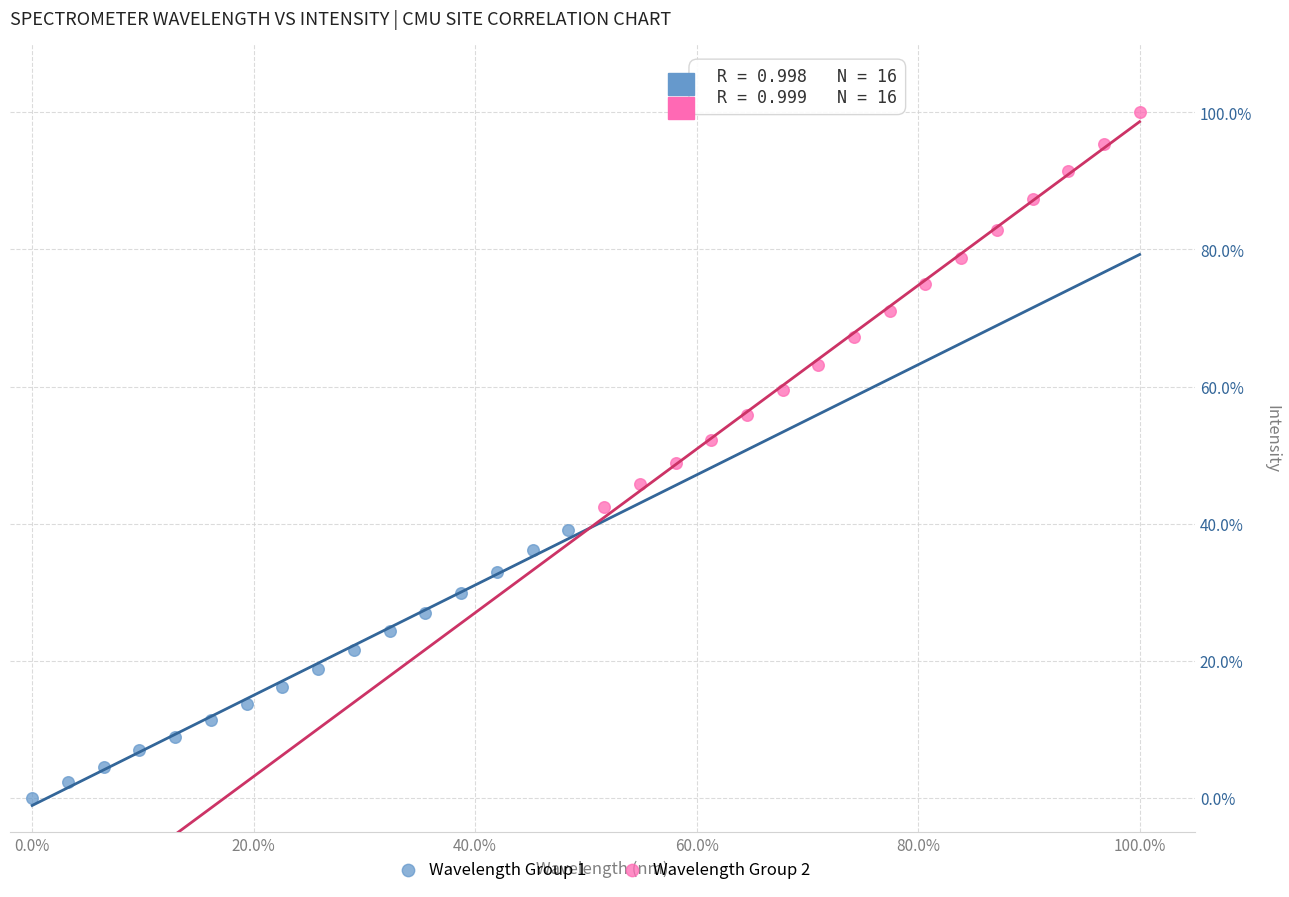

What are all the series names shown in the legend?

Wavelength Group 1, Wavelength Group 2